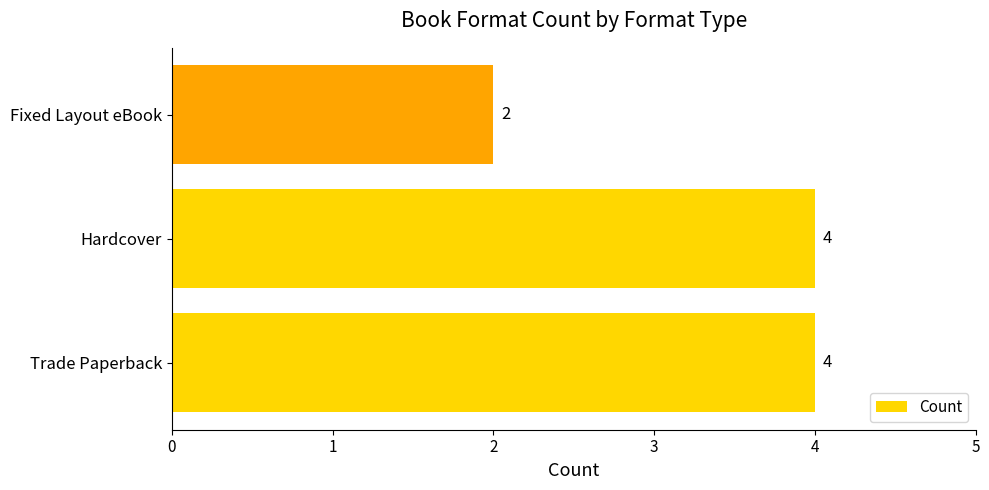

What is the sum of all values?

10